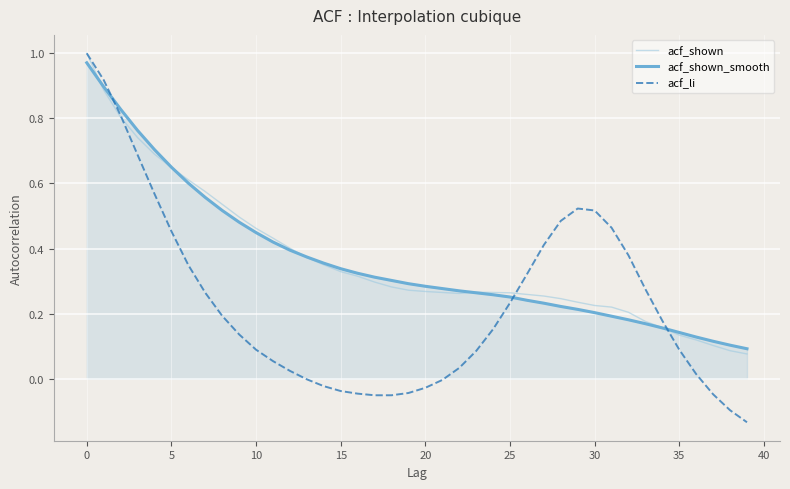

Which series has the largest range (max minus min)?

acf_li